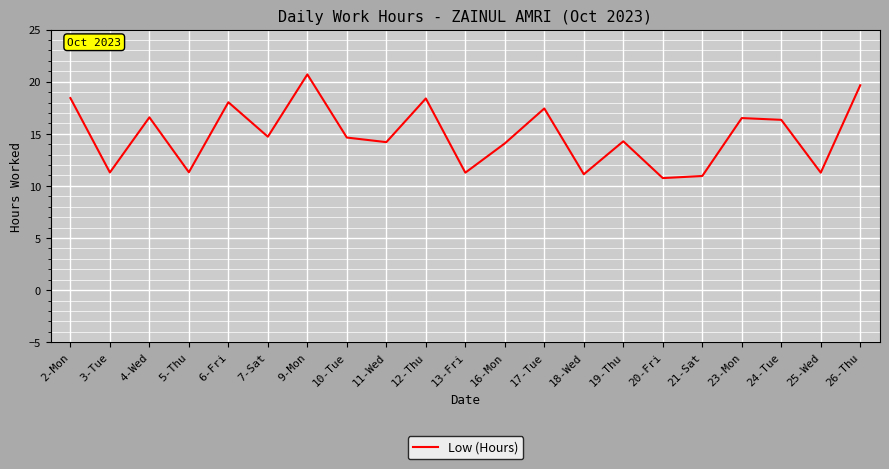

What is the maximum value shown in the chart?

20.7